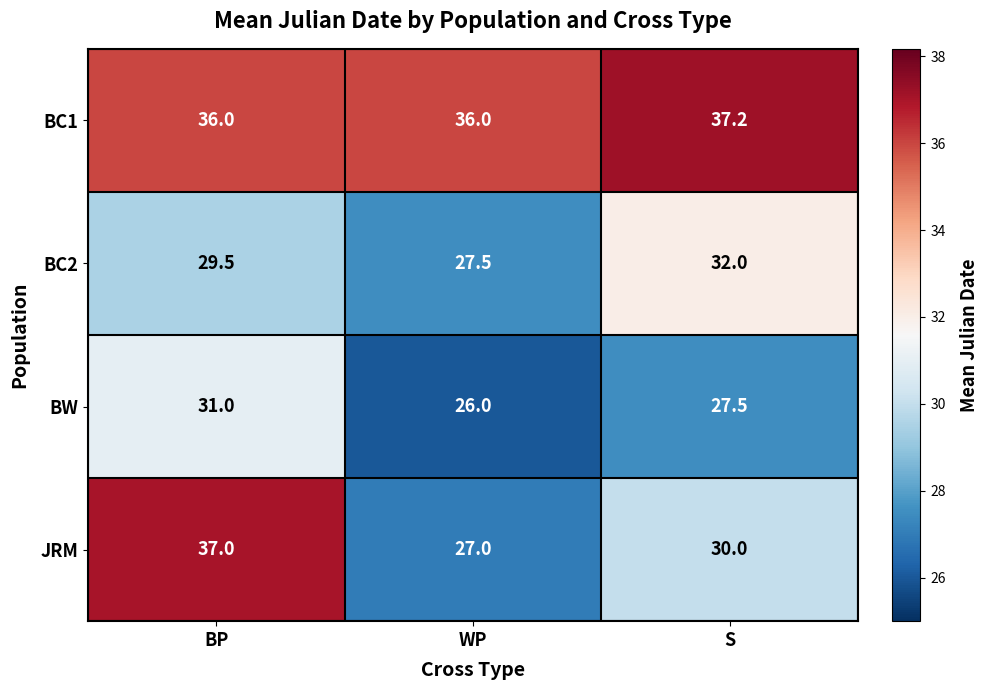

List the series in order of their overall mean, lowest first.

BW, BC2, JRM, BC1